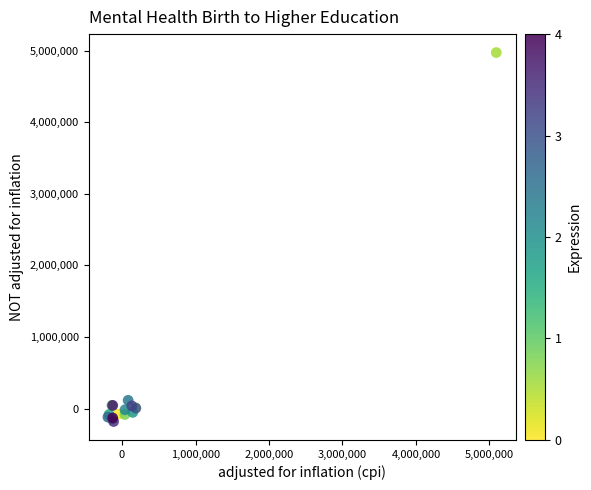

What Y value in the scatter plot is closest to 2395679?

114070.4